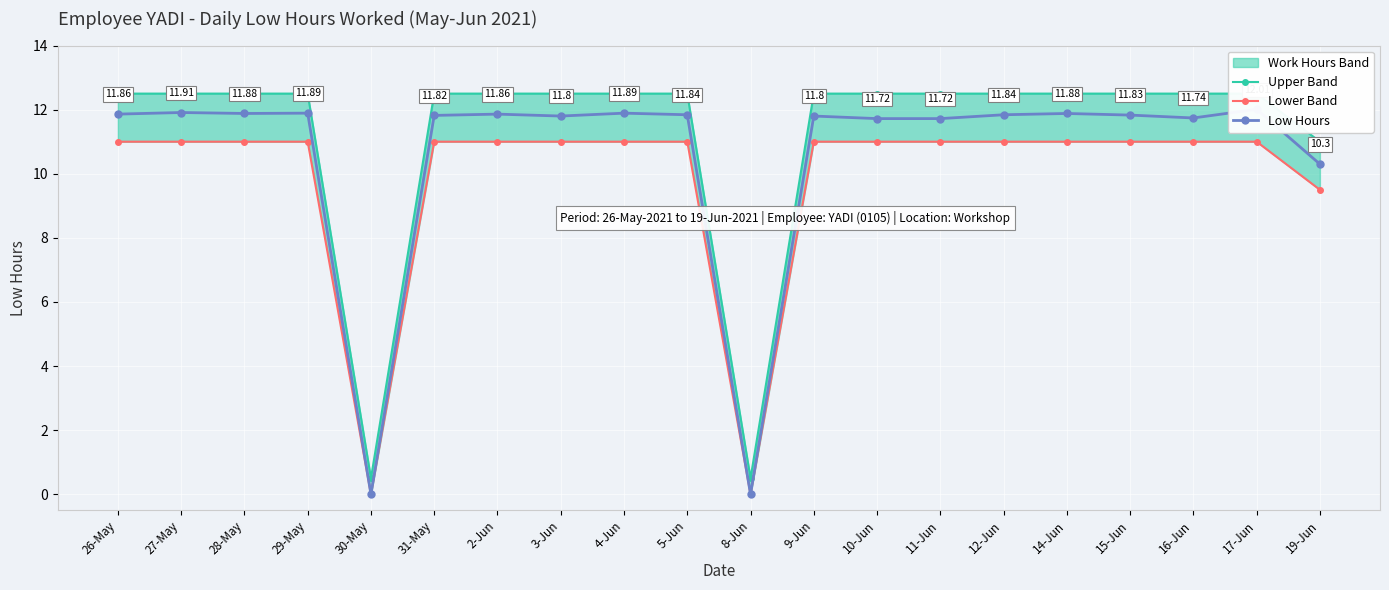

What is the label of the 14th point from the right?

2-Jun